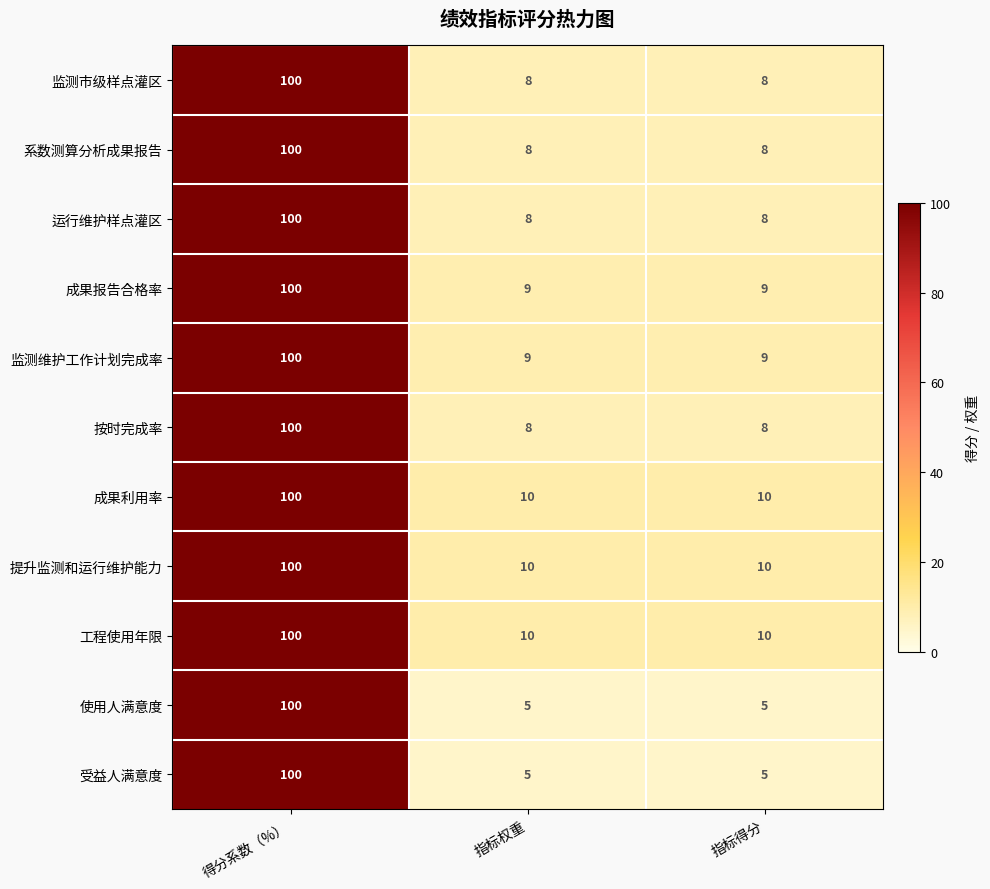

True or false: 系数测算分析成果报告 has a value of 11 at 指标权重.

False